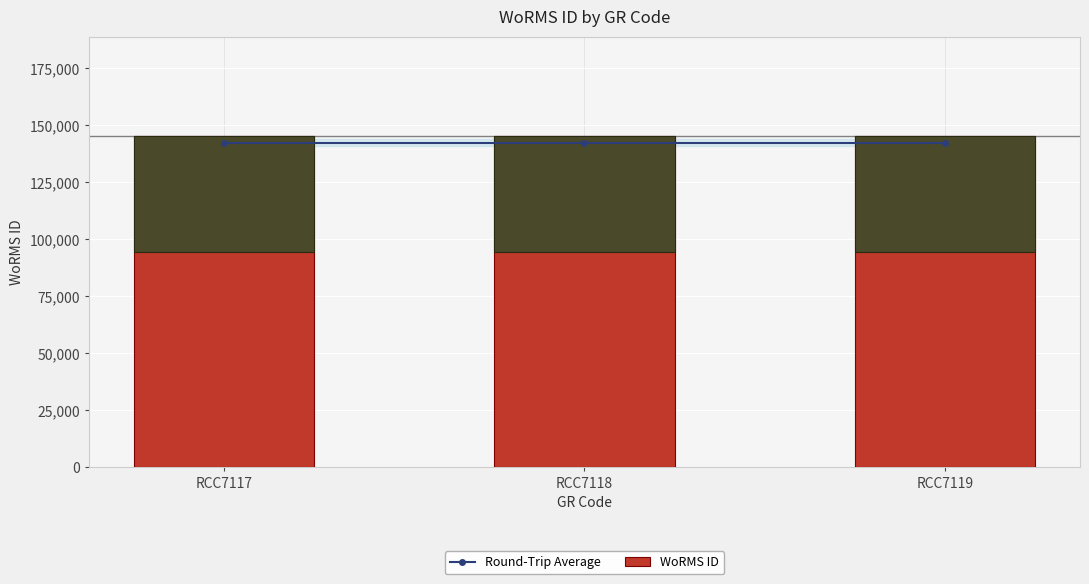

Reading left to right, what are all the values shown in this chart?

Round-Trip Average: RCC7117=142424.4	RCC7118=142424.4	RCC7119=142424.4
WoRMS ID: RCC7117=145331.0	RCC7118=145331.0	RCC7119=145331.0